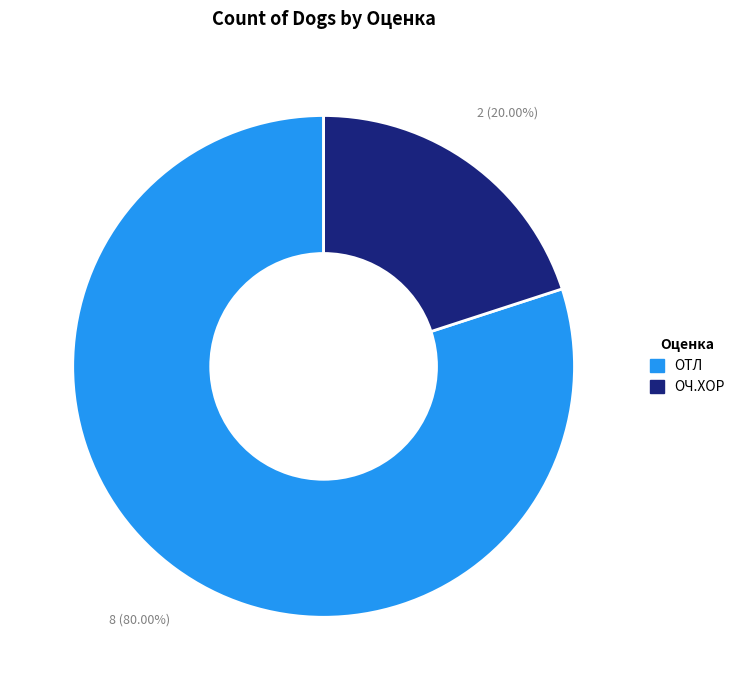

What is the total percentage of ОЧ.ХОР and ОТЛ?

100.0%